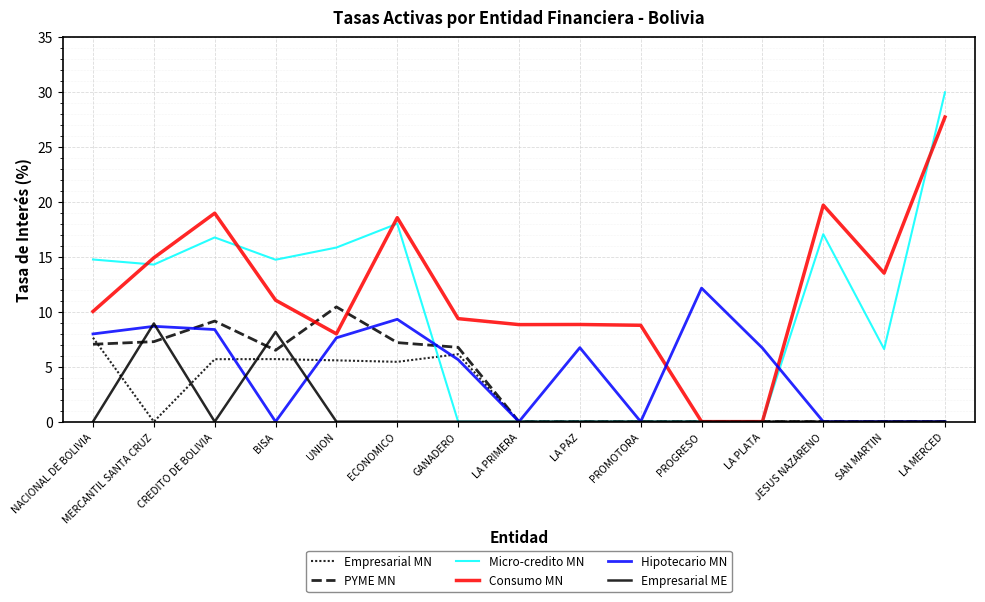

What is the difference between the Empresarial MN values at LA PRIMERA and BISA?

5.7